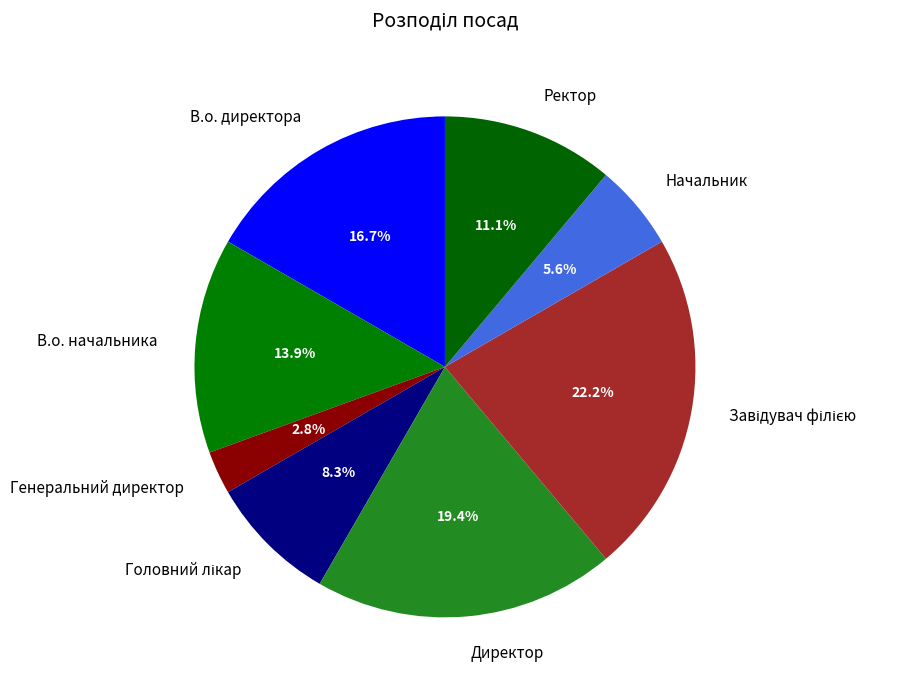

Between Генеральний директор and В.о. директора, which is larger?

В.о. директора